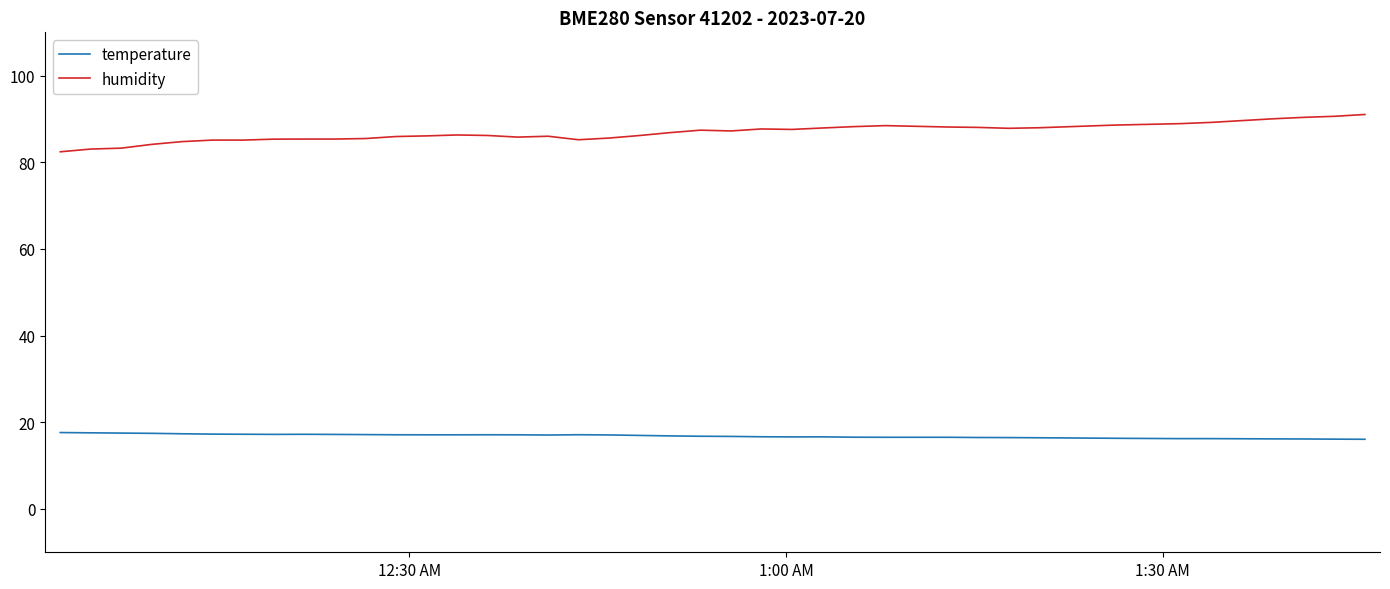

What is the difference between the maximum and minimum values in the humidity series?

8.6